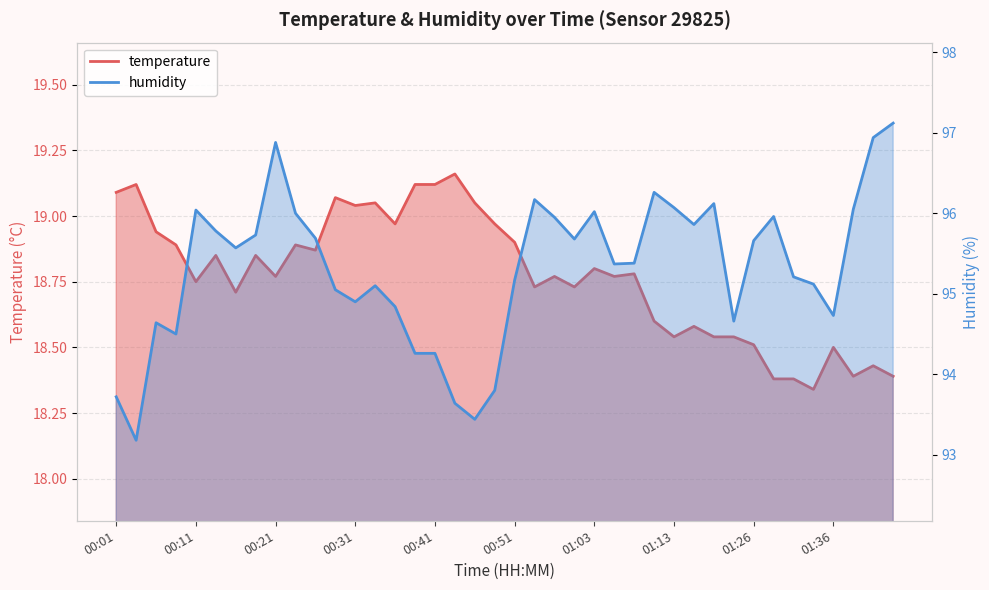

What is the total value across all series at 00:06?

113.6